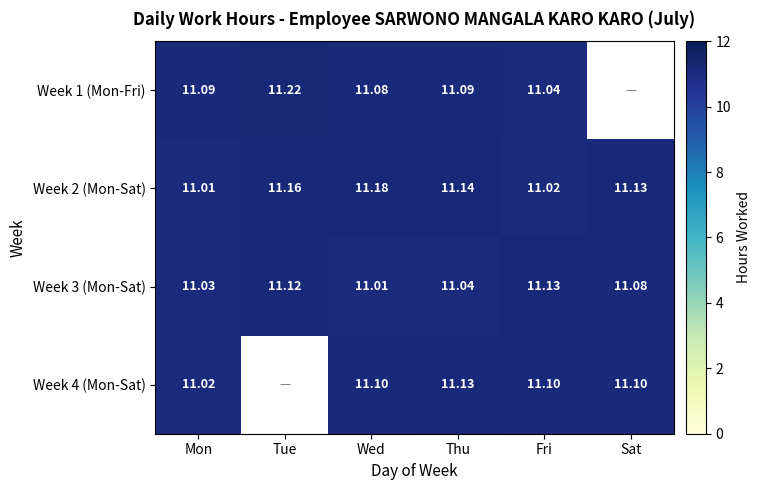

The Week 2 (Mon-Sat) series shows 11.0 at Mon. True or false?

True